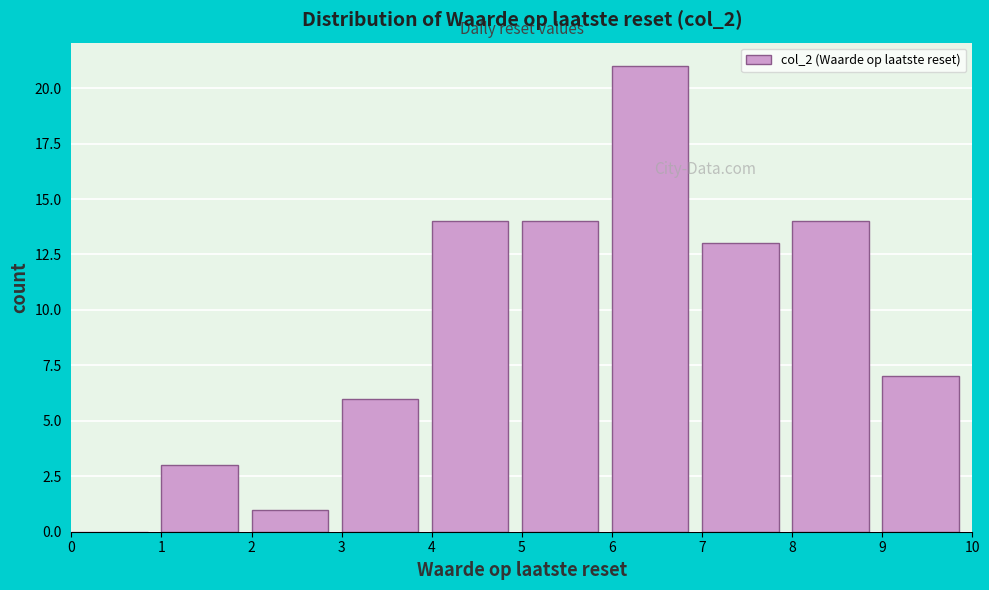

What is the height of the bar covering 9 to 10 on the x-axis? The values are not printed on the chart, so give them approximately, as read against the axis.

7